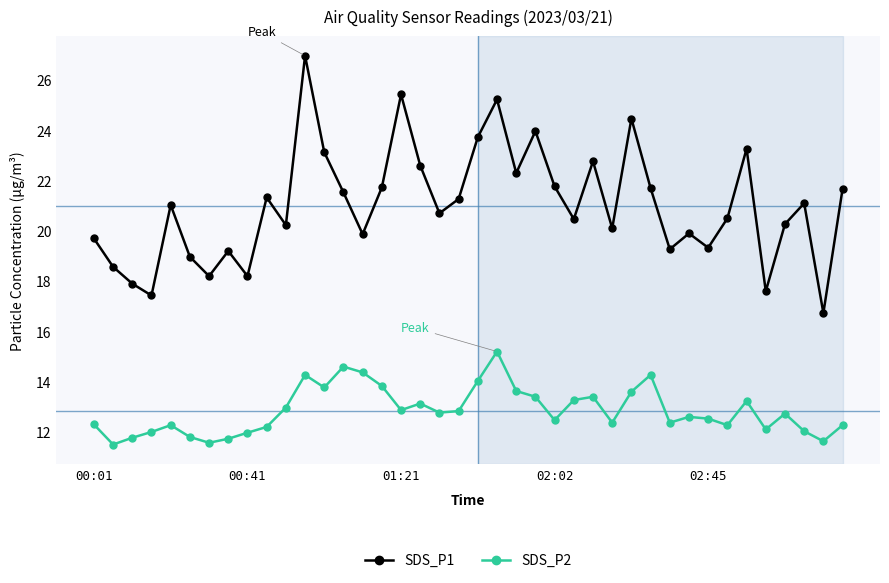

In SDS_P1, how many points are higher than both neighbors (excluding endpoints)?

12